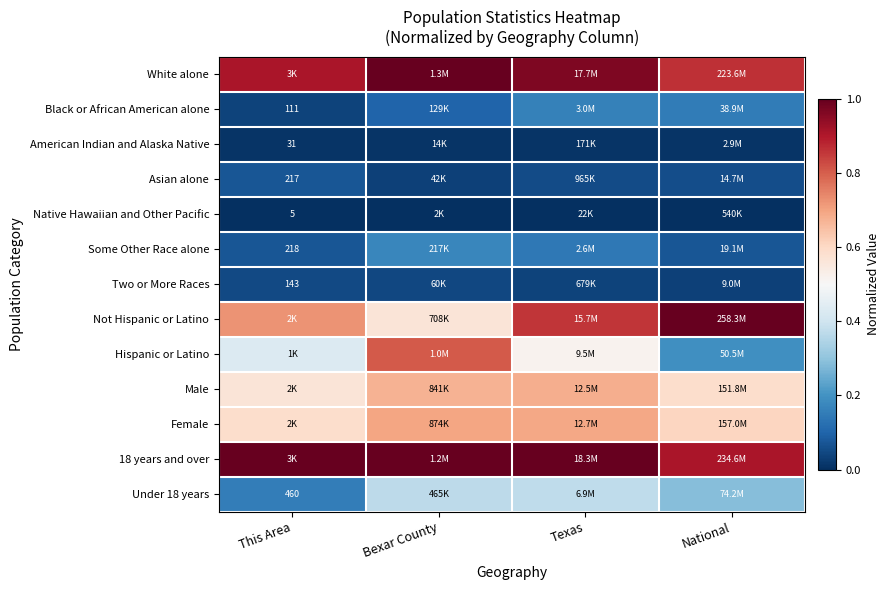

List the labels in order of Some Other Race alone value, largest first.

Bexar County, Texas, This Area, National